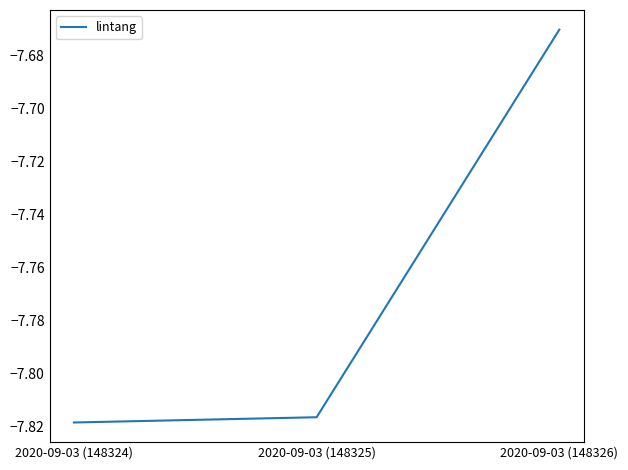

Between 2020-09-03 (148324) and 2020-09-03 (148325), which is larger?

2020-09-03 (148325)